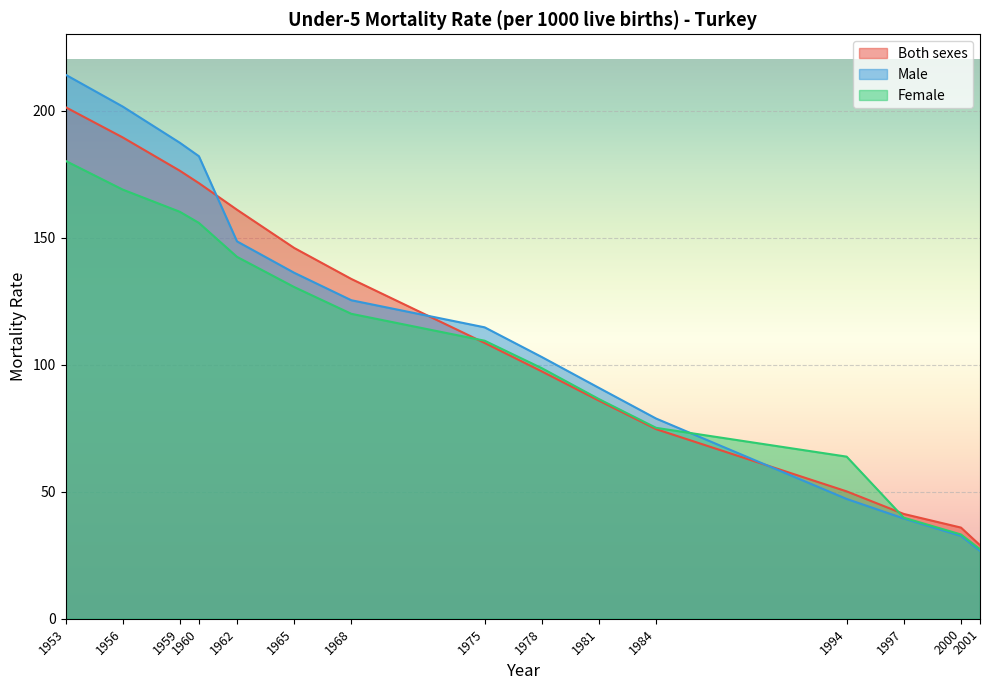

Reading left to right, what are all the values shown in this chart?

Both sexes: 1953=201.3	1956=189.4	1959=176.3	1960=171.4	1962=161.0	1965=145.9	1968=133.7	1975=108.5	1978=97.3	1981=85.8	1984=74.6	1994=50.1	1997=41.2	2000=35.9	2001=28.9
Male: 1953=214.1	1956=201.6	1959=187.3	1960=182.0	1962=148.5	1965=136.2	1968=125.3	1975=114.7	1978=103.0	1981=90.8	1984=78.8	1994=47.1	1997=39.4	2000=32.6	2001=26.7
Female: 1953=180.2	1956=168.9	1959=160.1	1960=155.8	1962=142.4	1965=130.5	1968=120.0	1975=109.4	1978=98.6	1981=86.4	1984=75.1	1994=63.8	1997=39.8	2000=33.2	2001=27.4